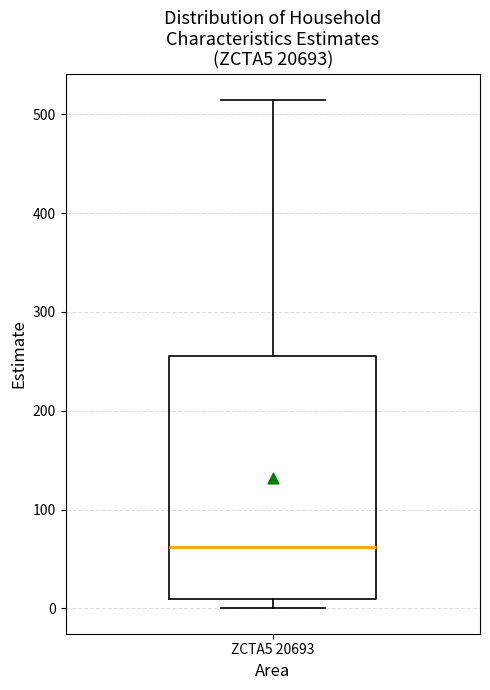

Where does the median line of the box for ZCTA5 20693 sit on the y-axis? The values are not printed on the chart, so give them approximately, as read against the axis.

60